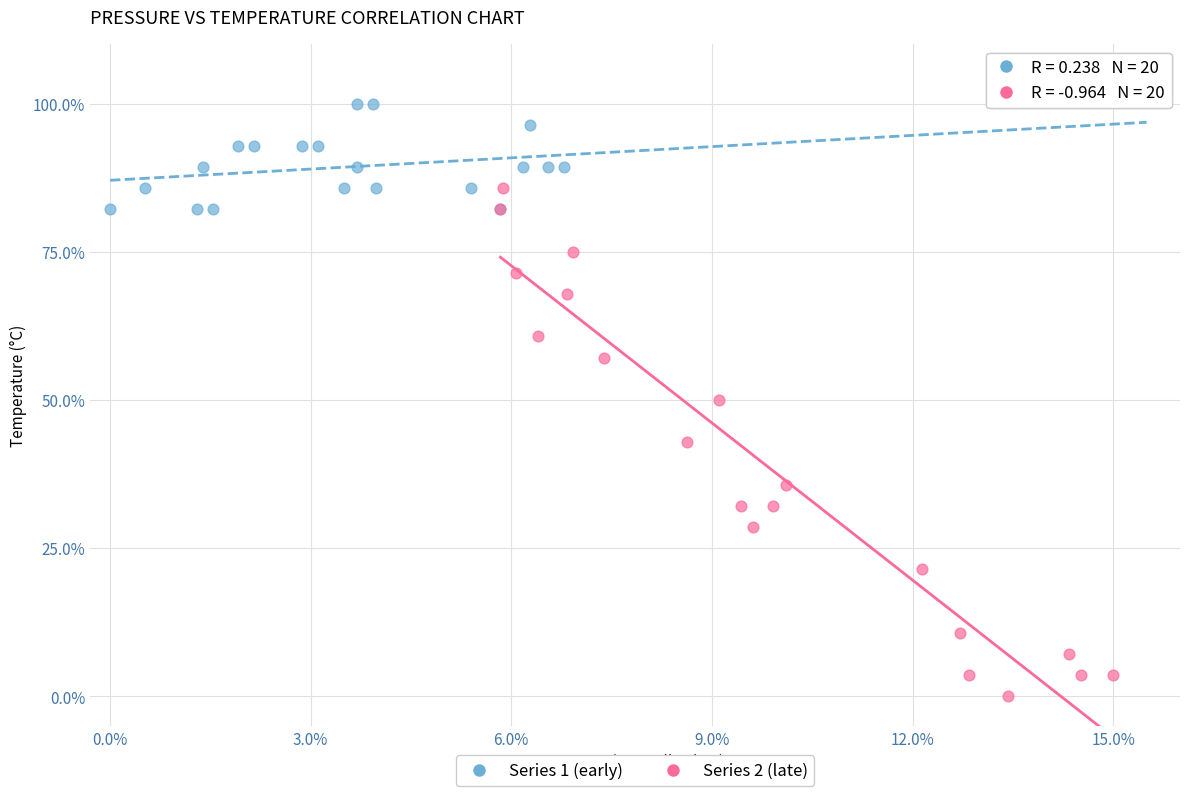

Which series contains the highest Y value?

Series 1 (early)